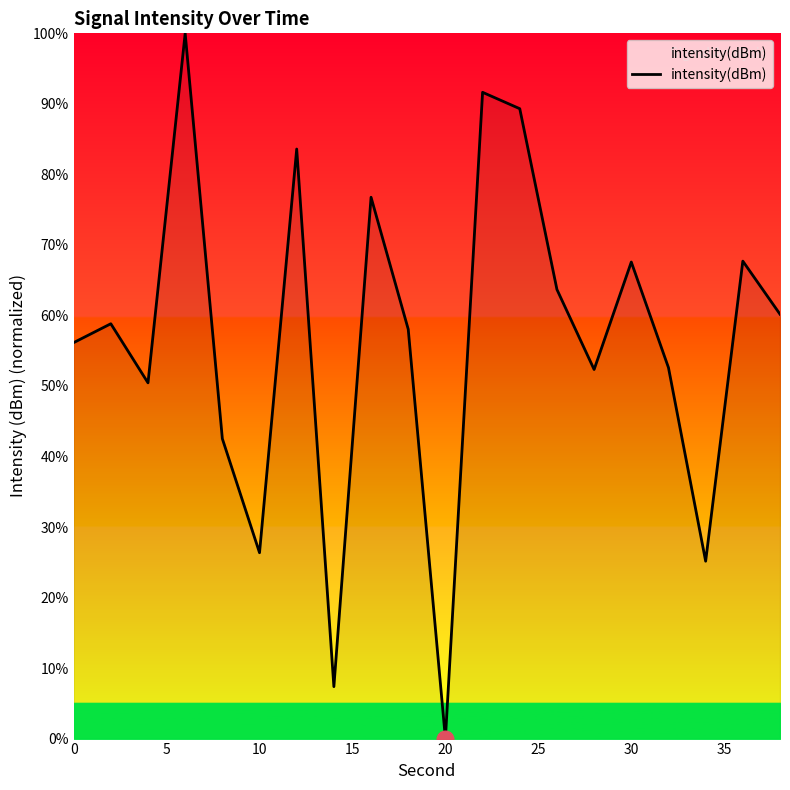

What is the difference between the maximum and minimum values?

100.0